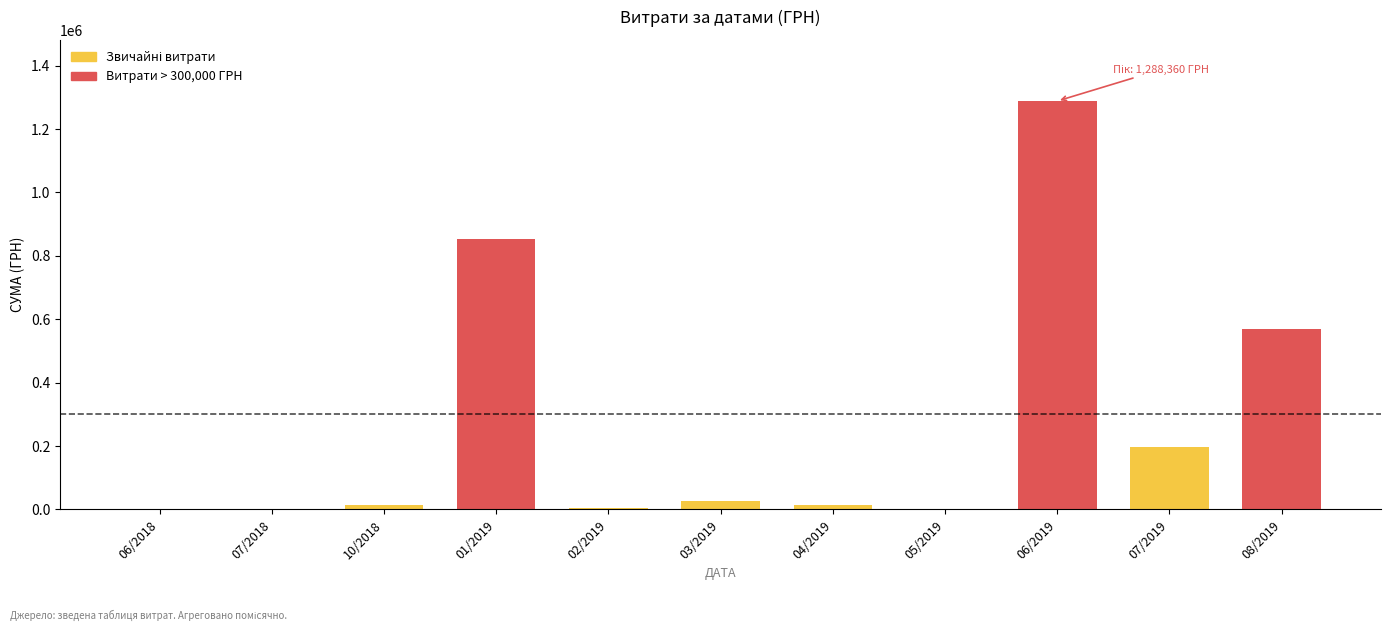

What is the change in value from 01/2019 to 08/2019?

-281685.5